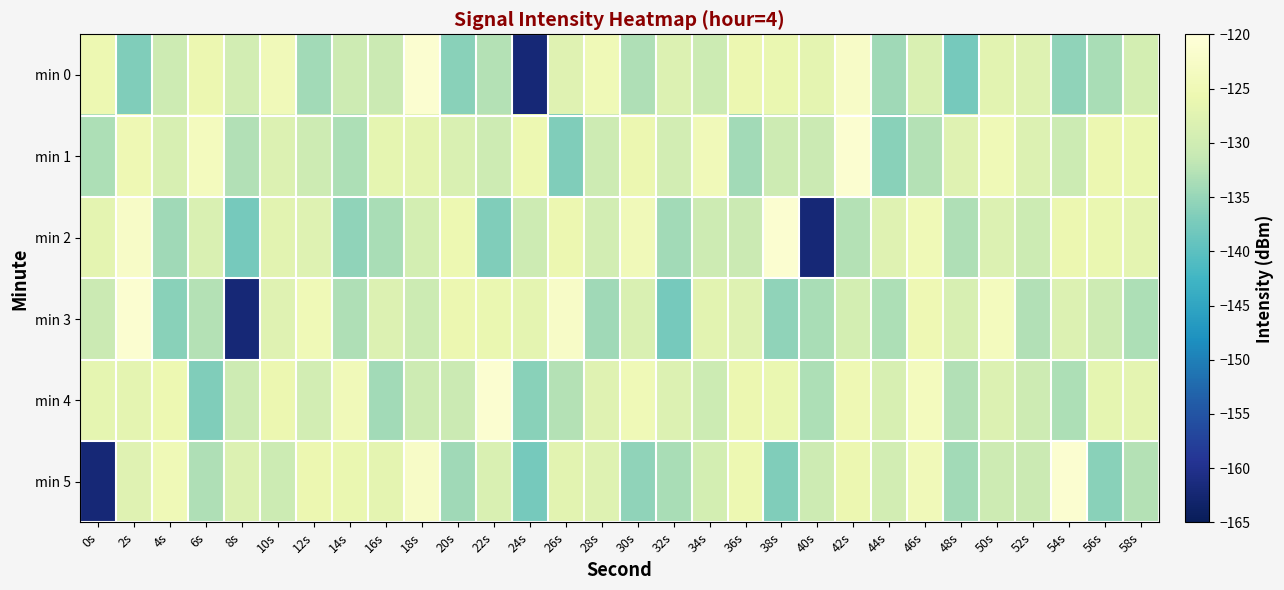

Which has a higher value, 36s or 14s?

36s